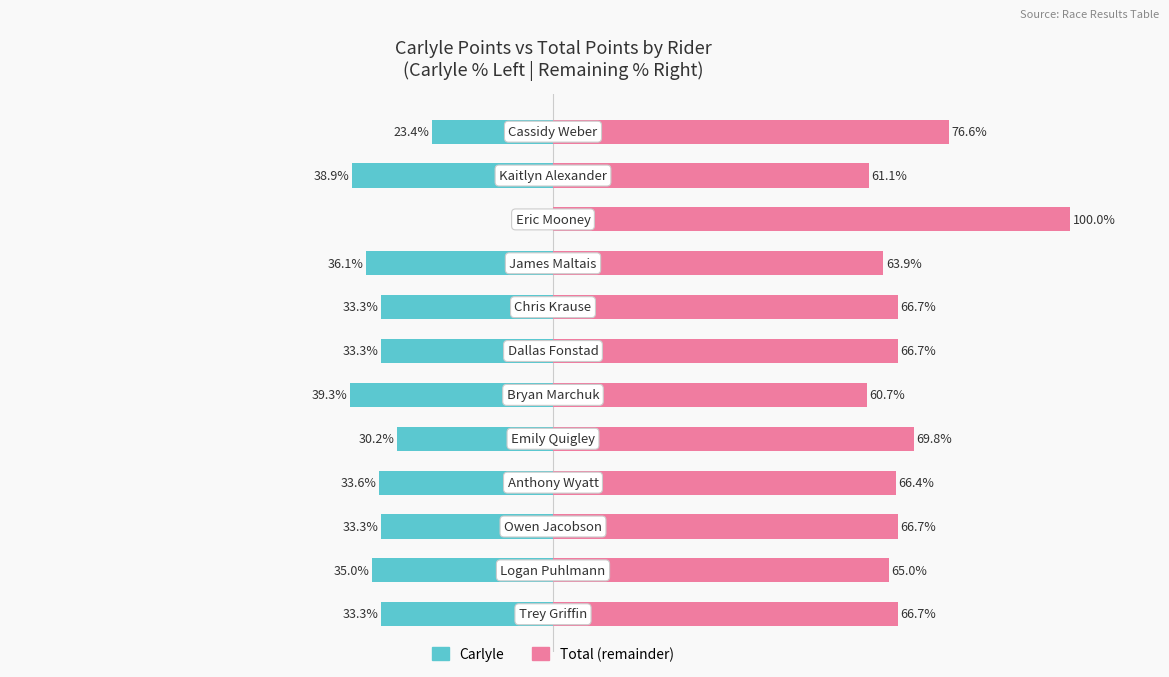

Rank the series by their maximum value, from lowest to highest.

Carlyle, Total (remainder)